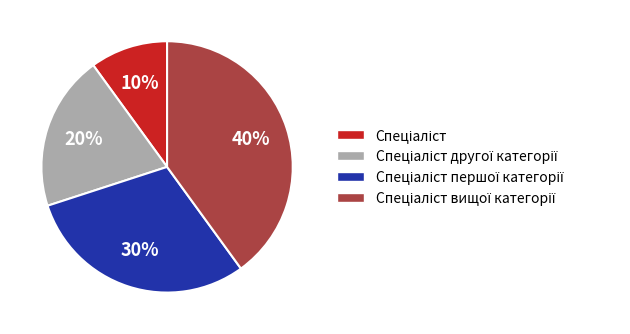

How many segments does this pie chart have?

4